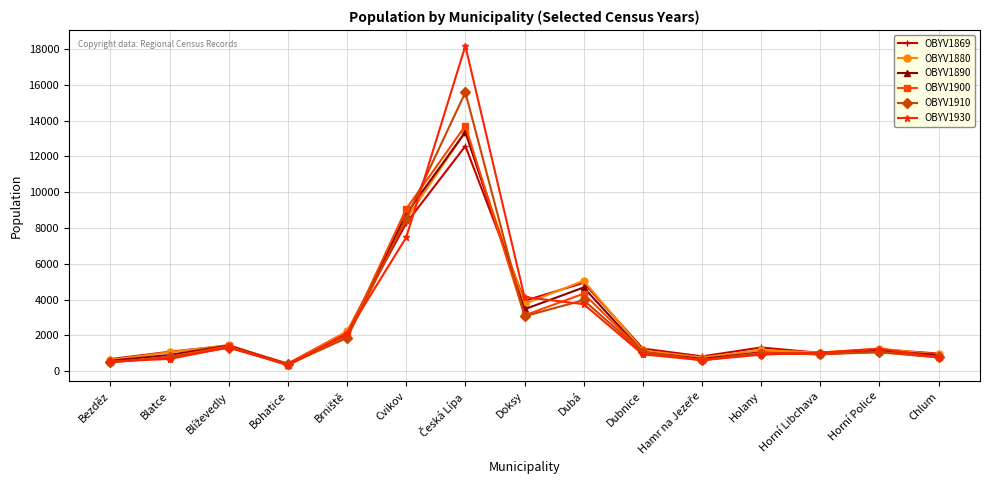

Is this an area chart (filled region under the line)?

No